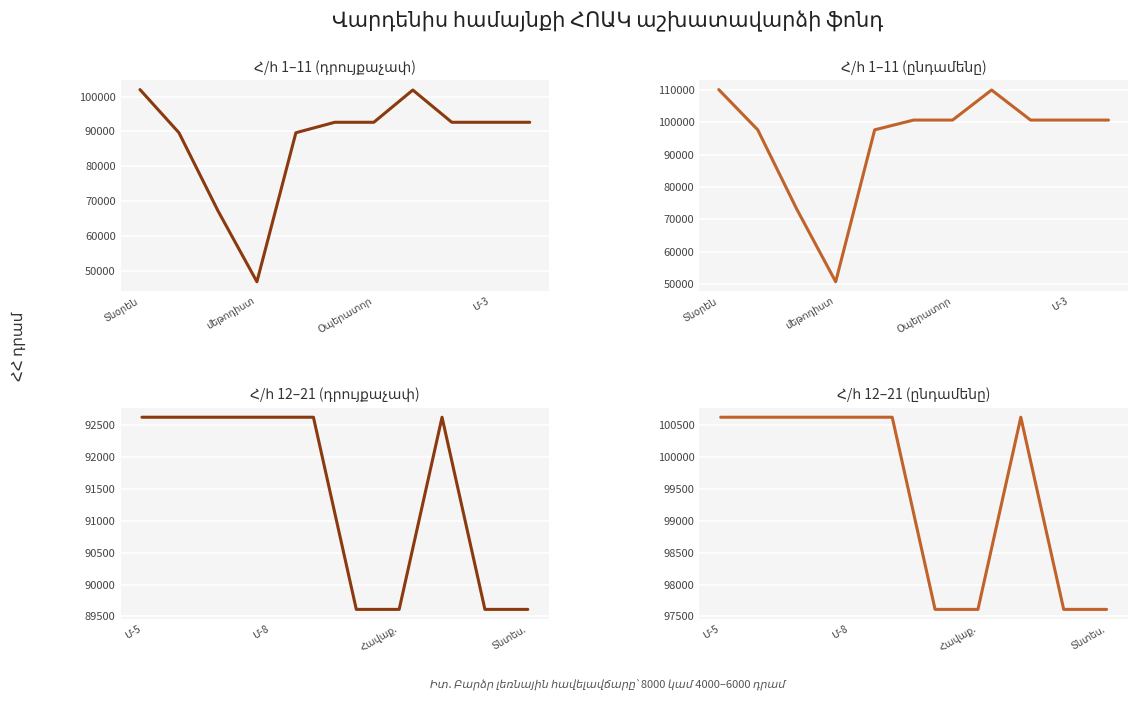

List the labels in order of Ընդամենը աշխատավարձ value, largest first.

Տնօրեն, Մարզիչ 1, Գործավար, Օպերատոր, Մարզիչ 2, Մարզիչ 3, Մարզիչ 4, Մարզիչ 5, Մարզիչ 6, Մարզիչ 7, Մարզիչ 8, Հանդերձապահ, բուժ.քույր, փոխ տնօրեն, Հաշվապահ, Պահակ, Հավաքարար, Մանկավարժ, Տնտեսվար, Ուսմասվար, մեթոդիստ